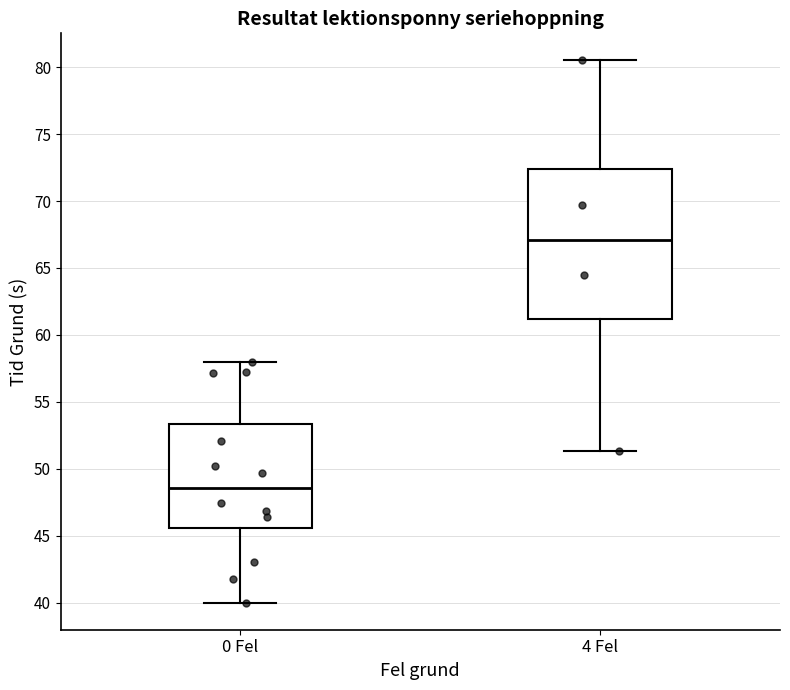

Which box is the tallest, from its lower edge to its upper edge?

4 Fel